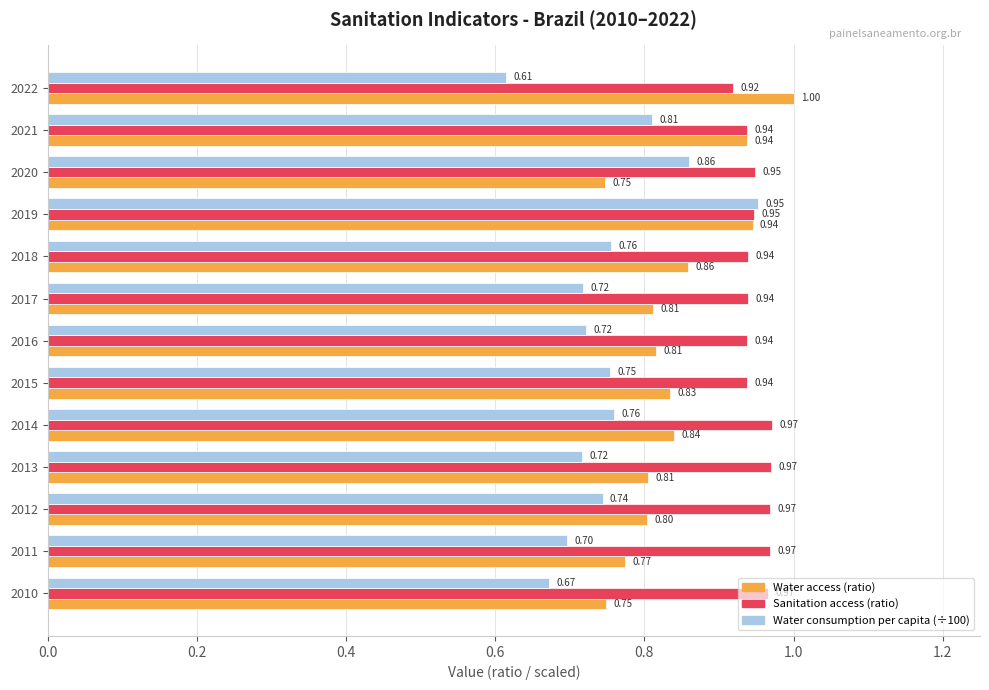

At which category is the sum across all series the highest?

2019